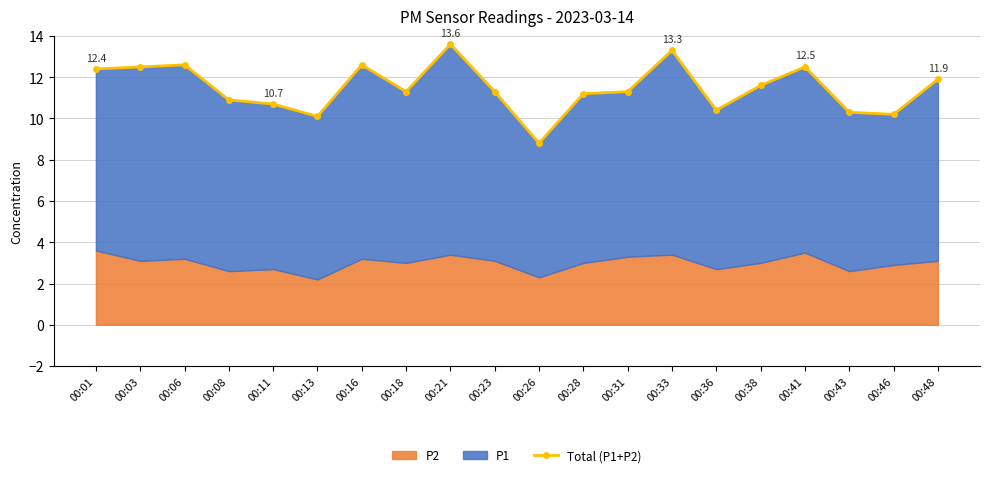

How many interior local peaks (higher than both neighbors) does the data have?

5